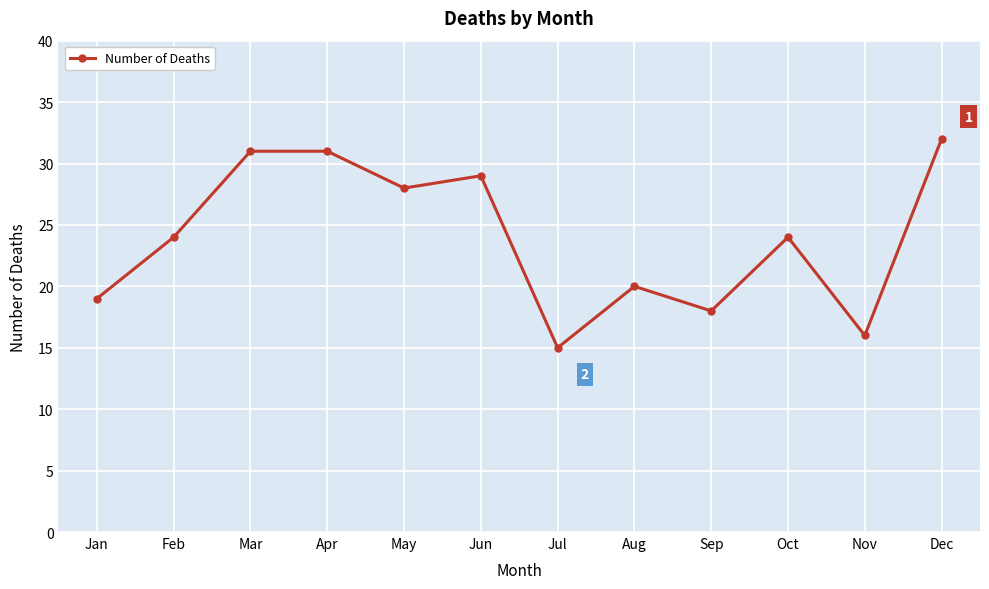

The value at Aug is 20. True or false?

True